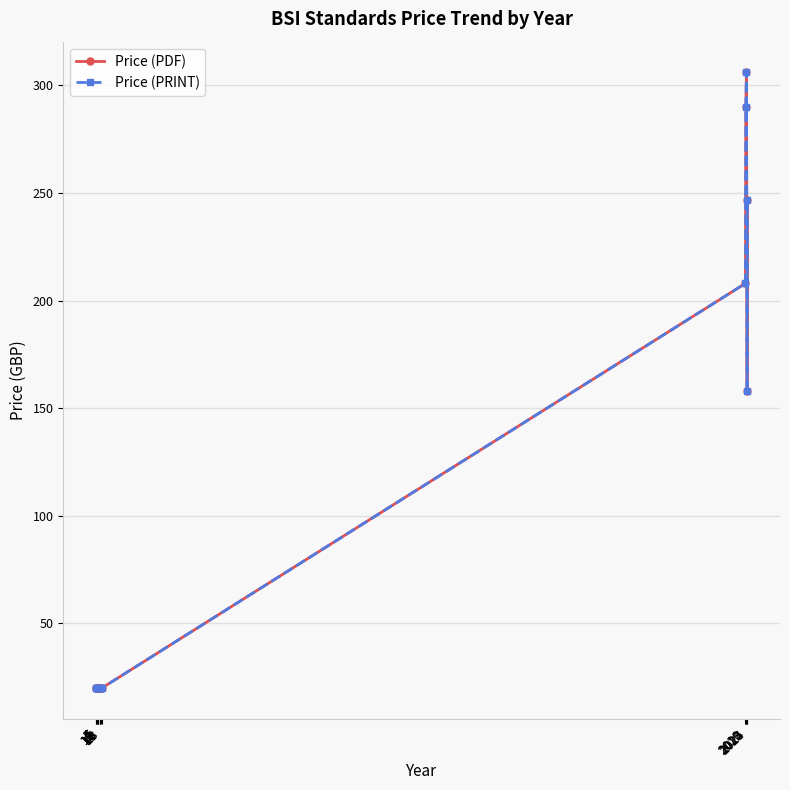

True or false: Price (PRINT) and Price (PDF) cross at least once.

False